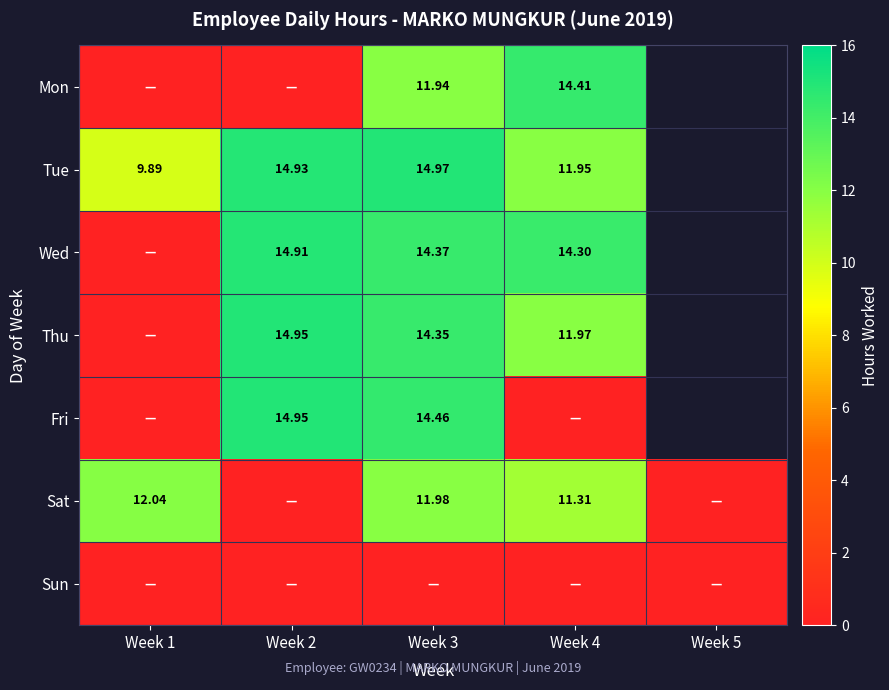

Where does the Tue series first go above 14?

Week 2